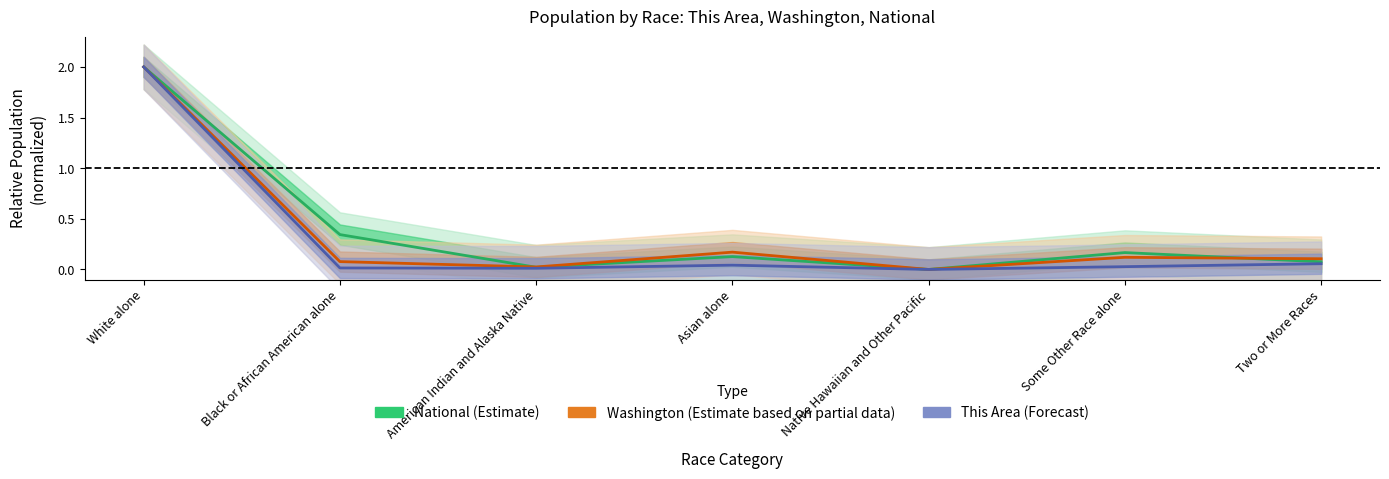

At Native Hawaiian and Other Pacific, list the series in order from largest to smallest.

National (Estimate), Washington (Estimate based on partial data), This Area (Forecast)